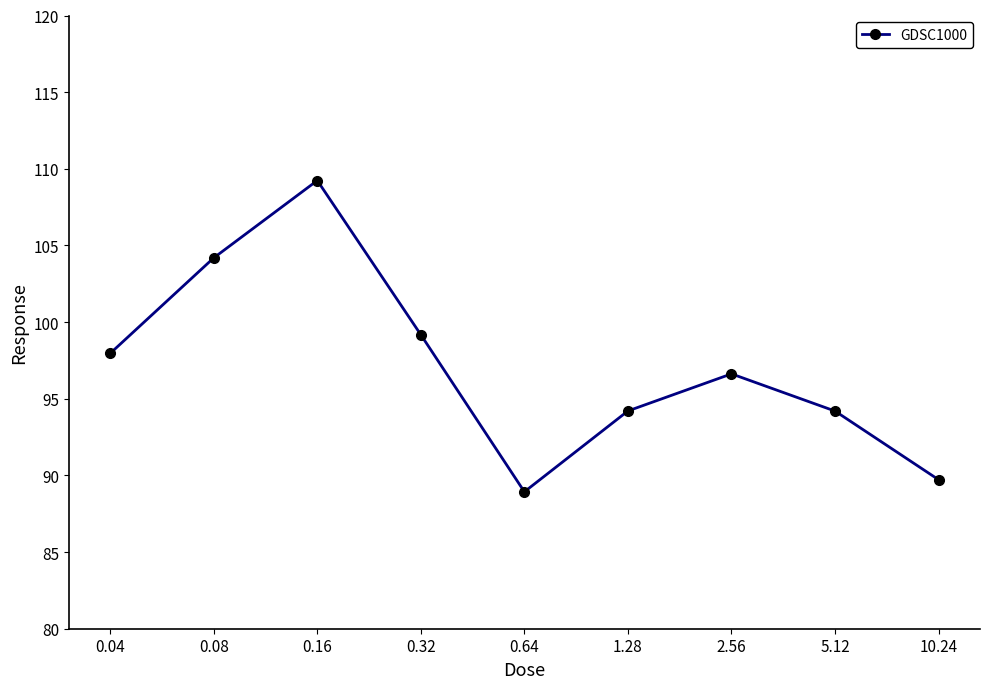

What is the sum of all values?

874.2